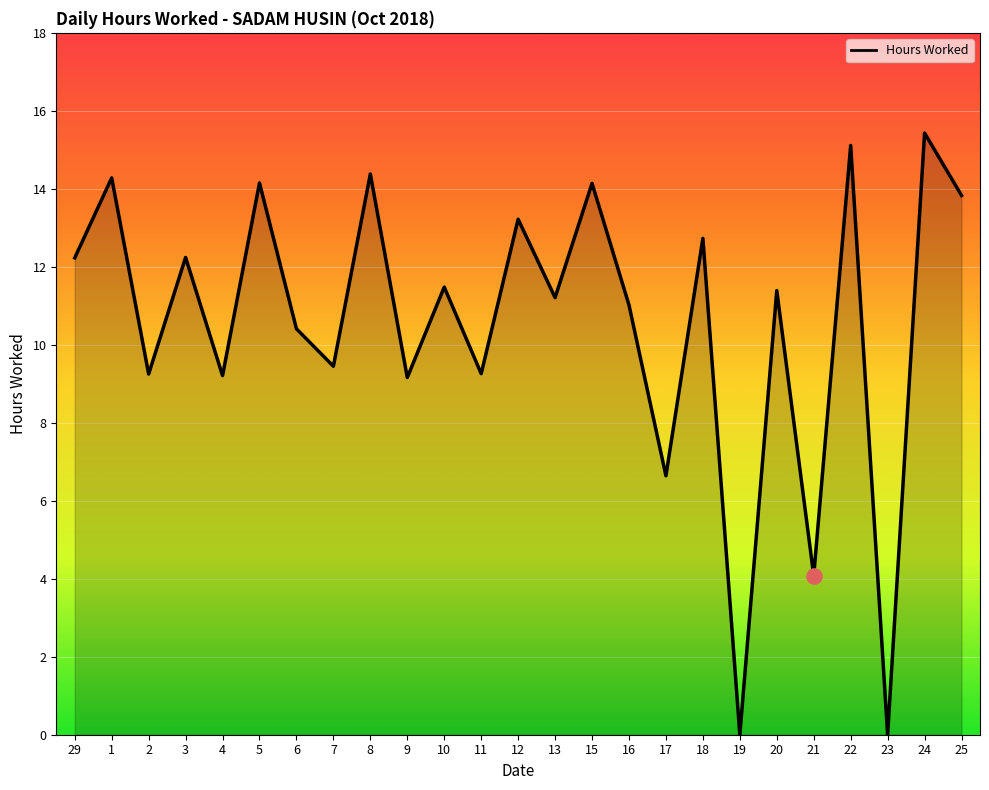

What is the change in value from 7 to 8?

+4.9